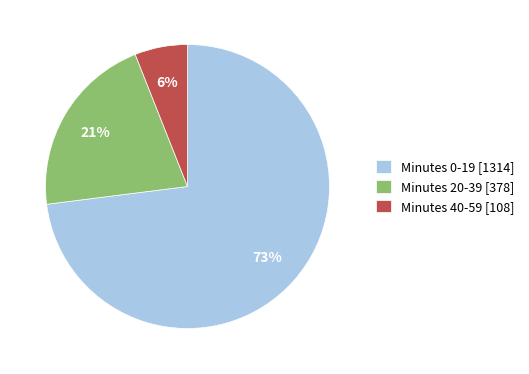

To the nearest percent, what is the average slice percentage?

33%